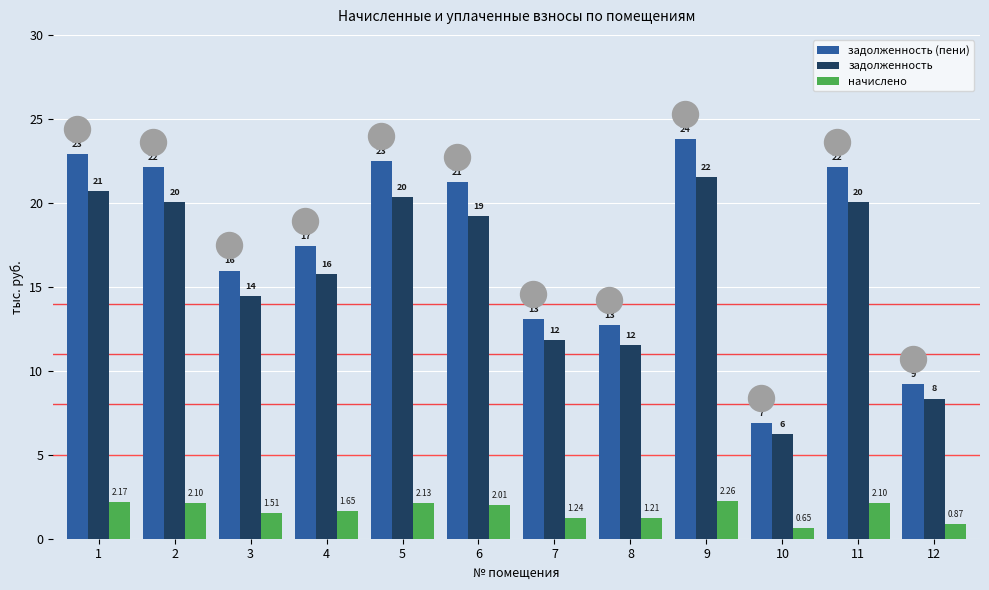

Which series has the widest spread of Y values?

задолженность (пени)